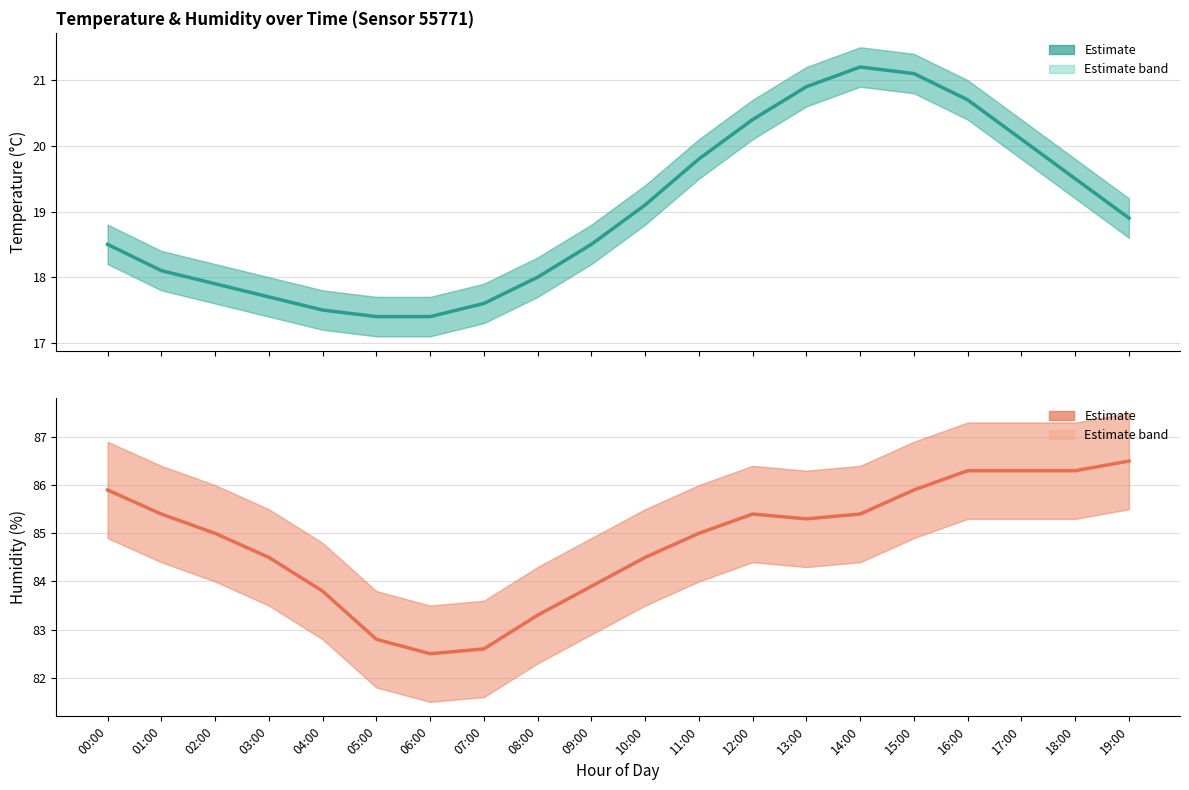

List the series in order of their peak value, lowest first.

temperature, humidity